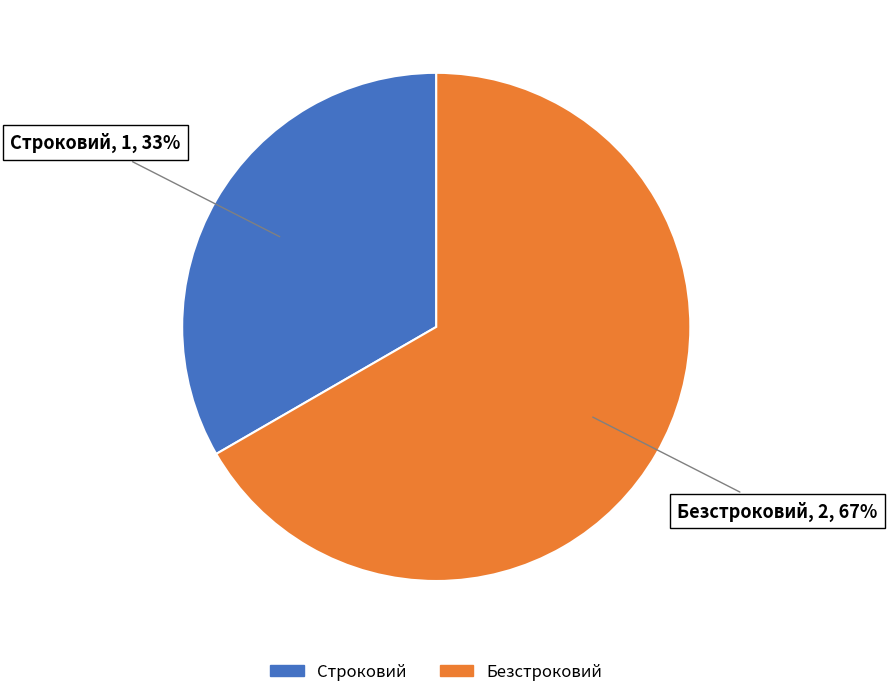

What is the largest slice in the pie chart?

Безстроковий